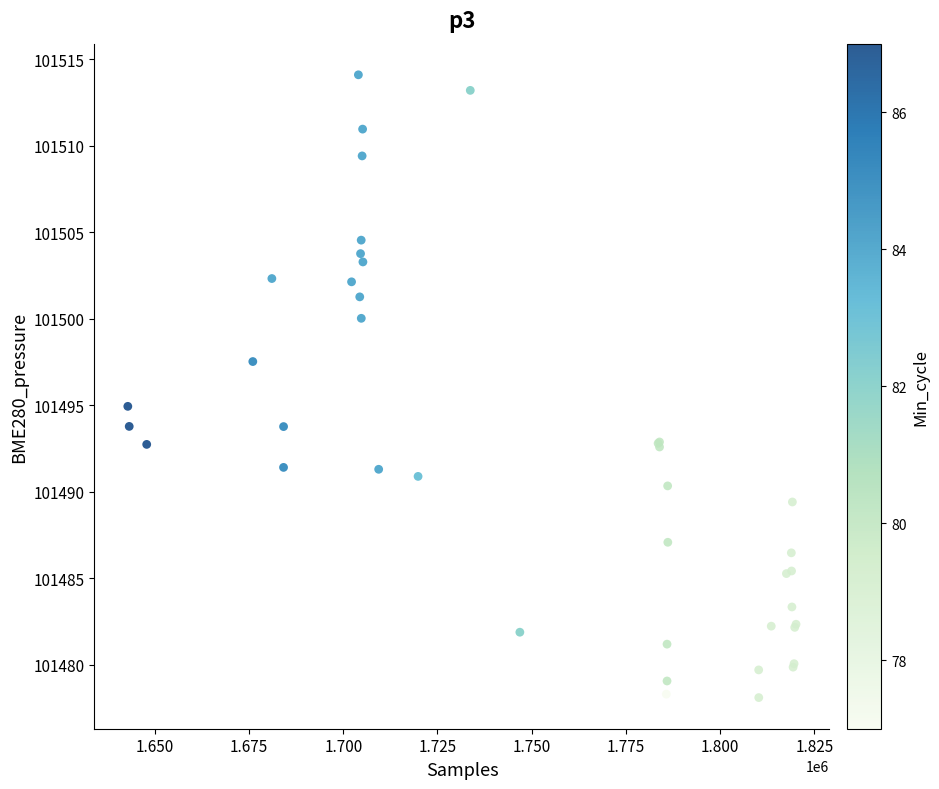

What Y value in the scatter plot is closest to 101496?

101494.9